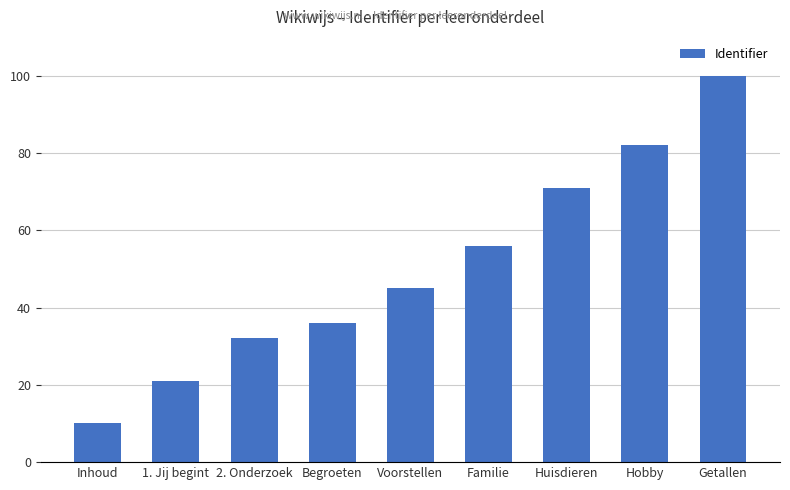

The chart shows a value of 10 at Inhoud. True or false?

True